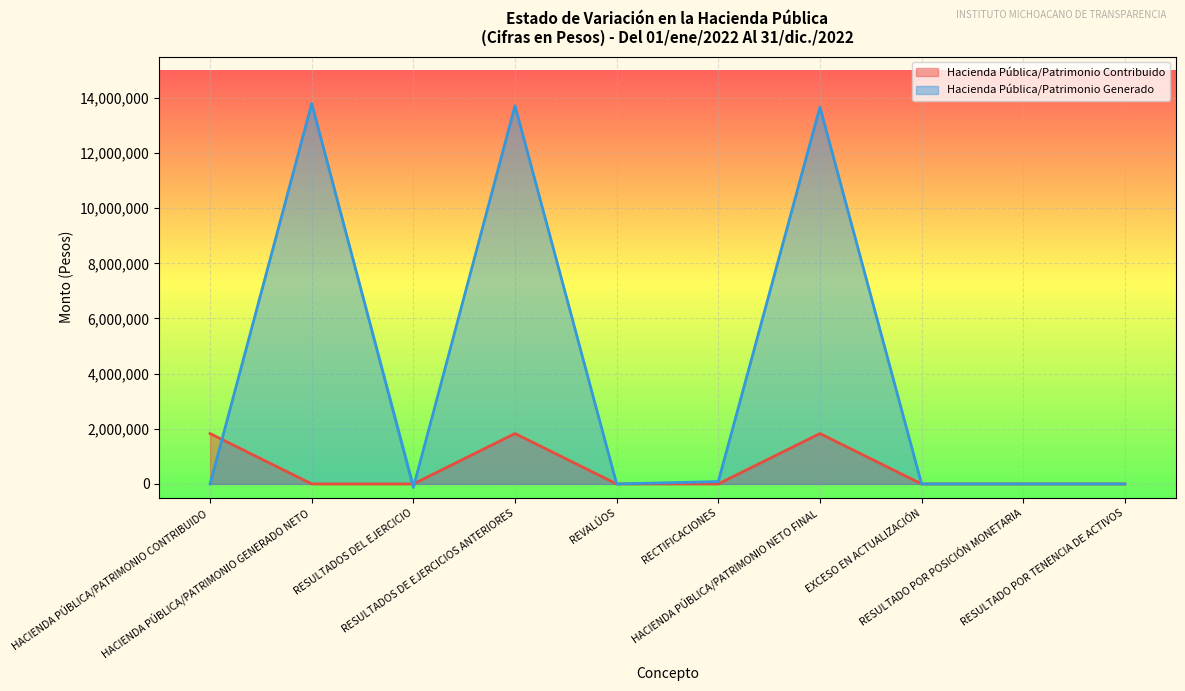

How many values in the Hacienda Pública/Patrimonio Generado series are below 0?

1